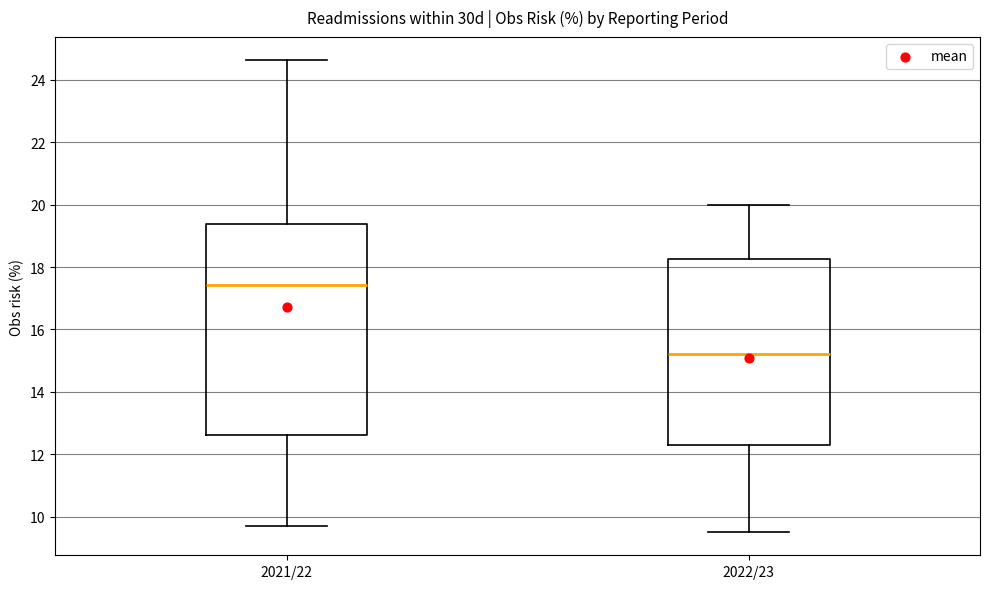

Reading left to right, read every box against the y-axis: the position of its median line, the range the box covers, and the ends of its whiskers. The values are not printed on the chart, so give them approximately, as read against the axis.

2021/22: median 17.4, box 12.6 to 19.4, whiskers 9.8 to 24.6
2022/23: median 15.2, box 12.2 to 18.2, whiskers 9.6 to 20.0